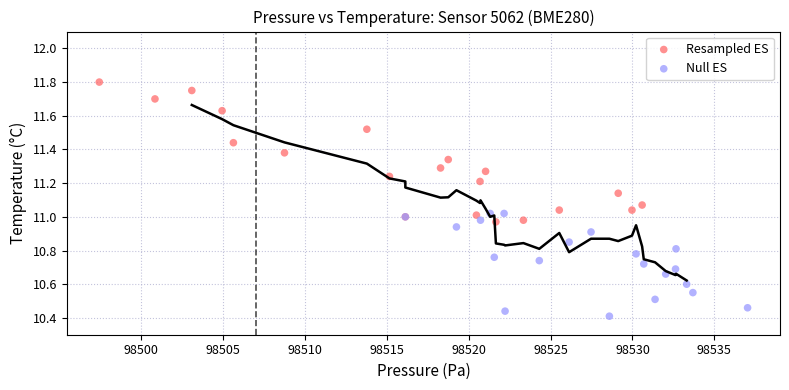

What are all the series names shown in the legend?

Resampled ES, Null ES